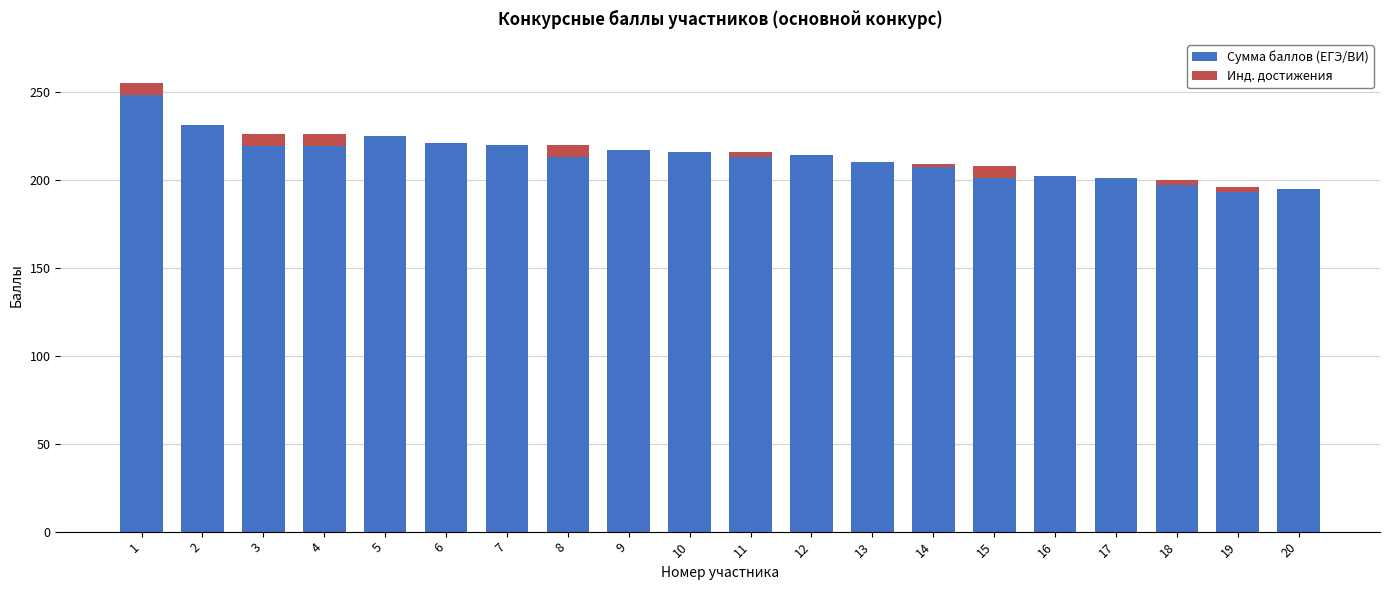

What is the maximum value for Сумма баллов (ЕГЭ/ВИ)?

248